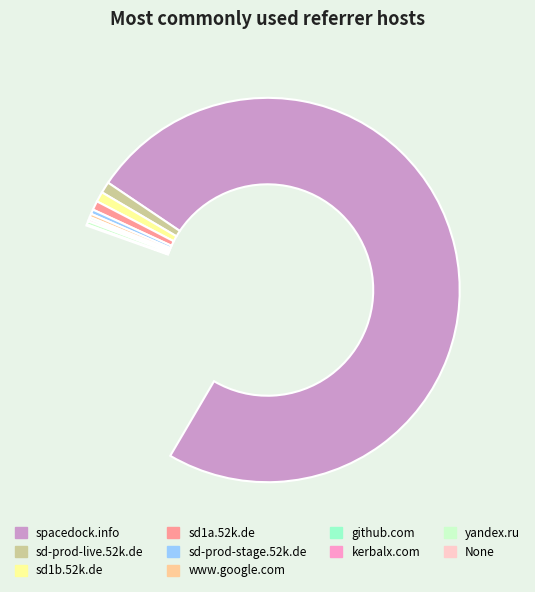

The github.com slice represents 1% of the pie. True or false?

False